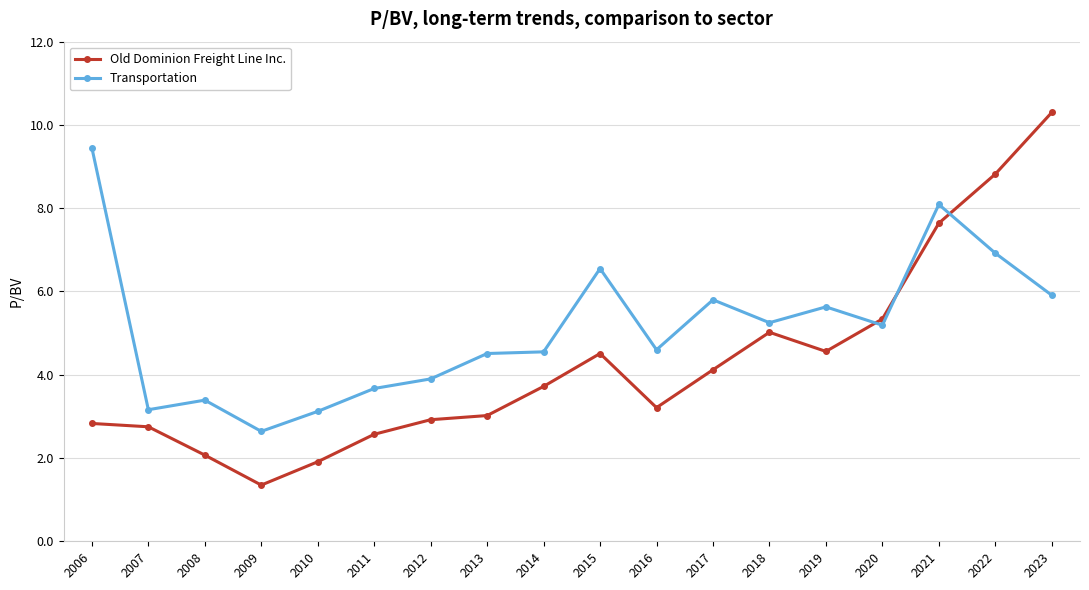

List the series in order of their overall mean, highest first.

Transportation, Old Dominion Freight Line Inc.